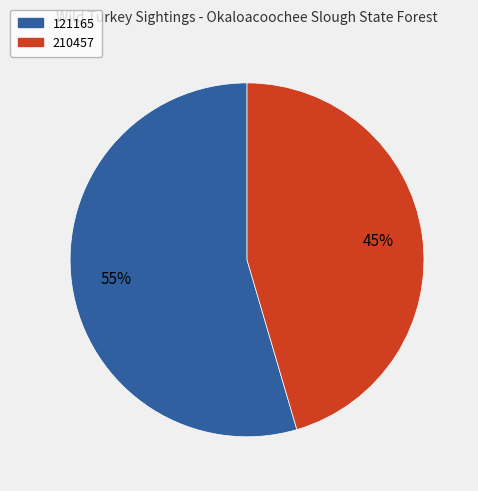

Is 121165 the majority of the pie?

Yes